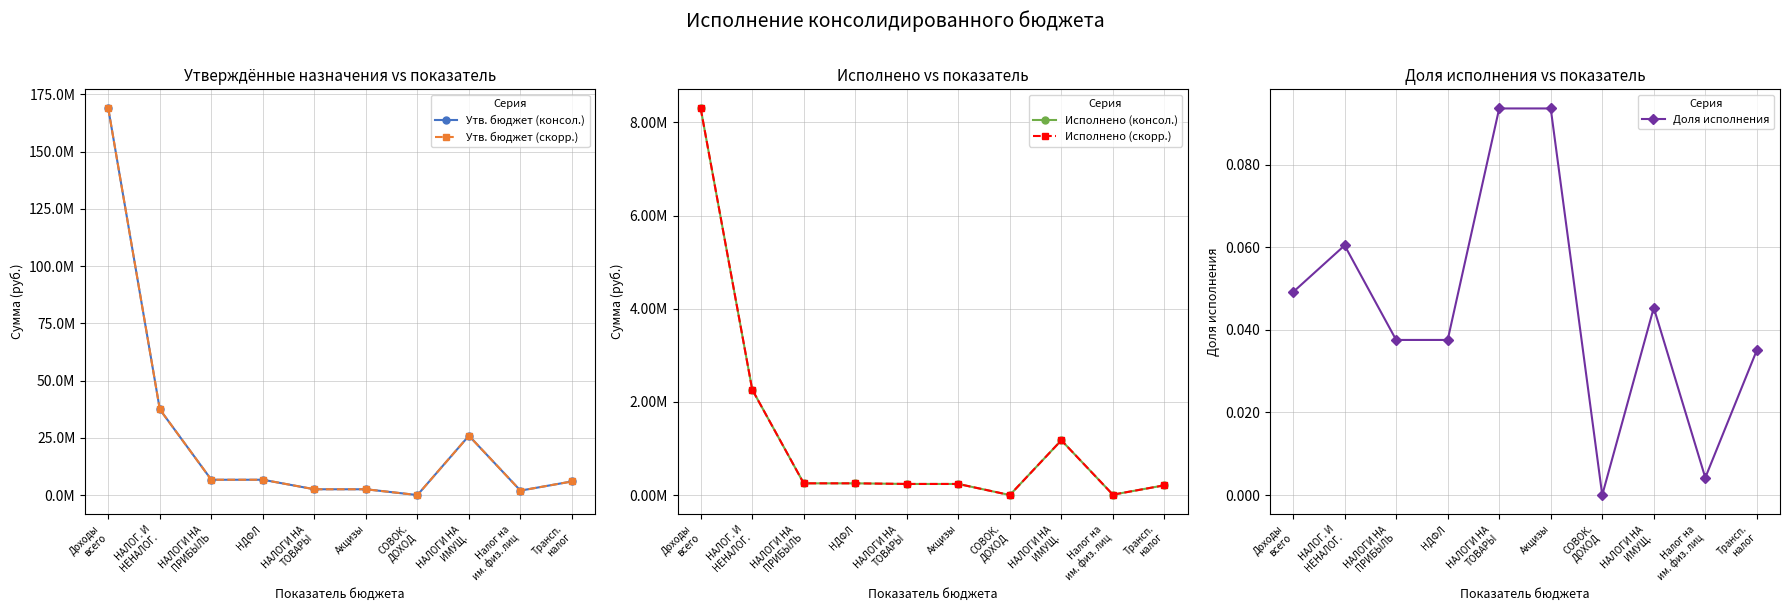

Reading left to right, transcribe all the data shown in this chart.

Утв. бюджет (консол.): Доходы
всего=168798500.0	НАЛОГ. И
НЕНАЛОГ.=37441000.0	НАЛОГИ НА
ПРИБЫЛЬ=6700000.0	НДФЛ=6700000.0	НАЛОГИ НА
ТОВАРЫ=2543000.0	Акцизы=2543000.0	СОВОК.
ДОХОД=17000.0	НАЛОГИ НА
ИМУЩ.=25916000.0	Налог на
им. физ. лиц=1958000.0	Трансп.
налог=5968000.0
Утв. бюджет (скорр.): Доходы
всего=168798500.0	НАЛОГ. И
НЕНАЛОГ.=37441000.0	НАЛОГИ НА
ПРИБЫЛЬ=6700000.0	НДФЛ=6700000.0	НАЛОГИ НА
ТОВАРЫ=2543000.0	Акцизы=2543000.0	СОВОК.
ДОХОД=17000.0	НАЛОГИ НА
ИМУЩ.=25916000.0	Налог на
им. физ. лиц=1958000.0	Трансп.
налог=5968000.0
Исполнено (консол.): Доходы
всего=8300812.8	НАЛОГ. И
НЕНАЛОГ.=2264212.8	НАЛОГИ НА
ПРИБЫЛЬ=251744.9	НДФЛ=251744.9	НАЛОГИ НА
ТОВАРЫ=238160.5	Акцизы=238160.5	СОВОК.
ДОХОД=0.0	НАЛОГИ НА
ИМУЩ.=1175924.3	Налог на
им. физ. лиц=8235.8	Трансп.
налог=209380.3
Исполнено (скорр.): Доходы
всего=8300812.8	НАЛОГ. И
НЕНАЛОГ.=2264212.8	НАЛОГИ НА
ПРИБЫЛЬ=251744.9	НДФЛ=251744.9	НАЛОГИ НА
ТОВАРЫ=238160.5	Акцизы=238160.5	СОВОК.
ДОХОД=0.0	НАЛОГИ НА
ИМУЩ.=1175924.3	Налог на
им. физ. лиц=8235.8	Трансп.
налог=209380.3
Доля исполнения: Доходы
всего=0.0	НАЛОГ. И
НЕНАЛОГ.=0.1	НАЛОГИ НА
ПРИБЫЛЬ=0.0	НДФЛ=0.0	НАЛОГИ НА
ТОВАРЫ=0.1	Акцизы=0.1	СОВОК.
ДОХОД=0.0	НАЛОГИ НА
ИМУЩ.=0.0	Налог на
им. физ. лиц=0.0	Трансп.
налог=0.0